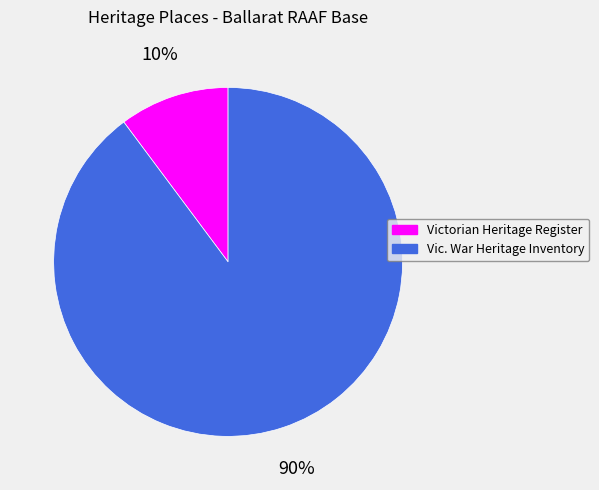

To the nearest percent, what is the average slice percentage?

50%